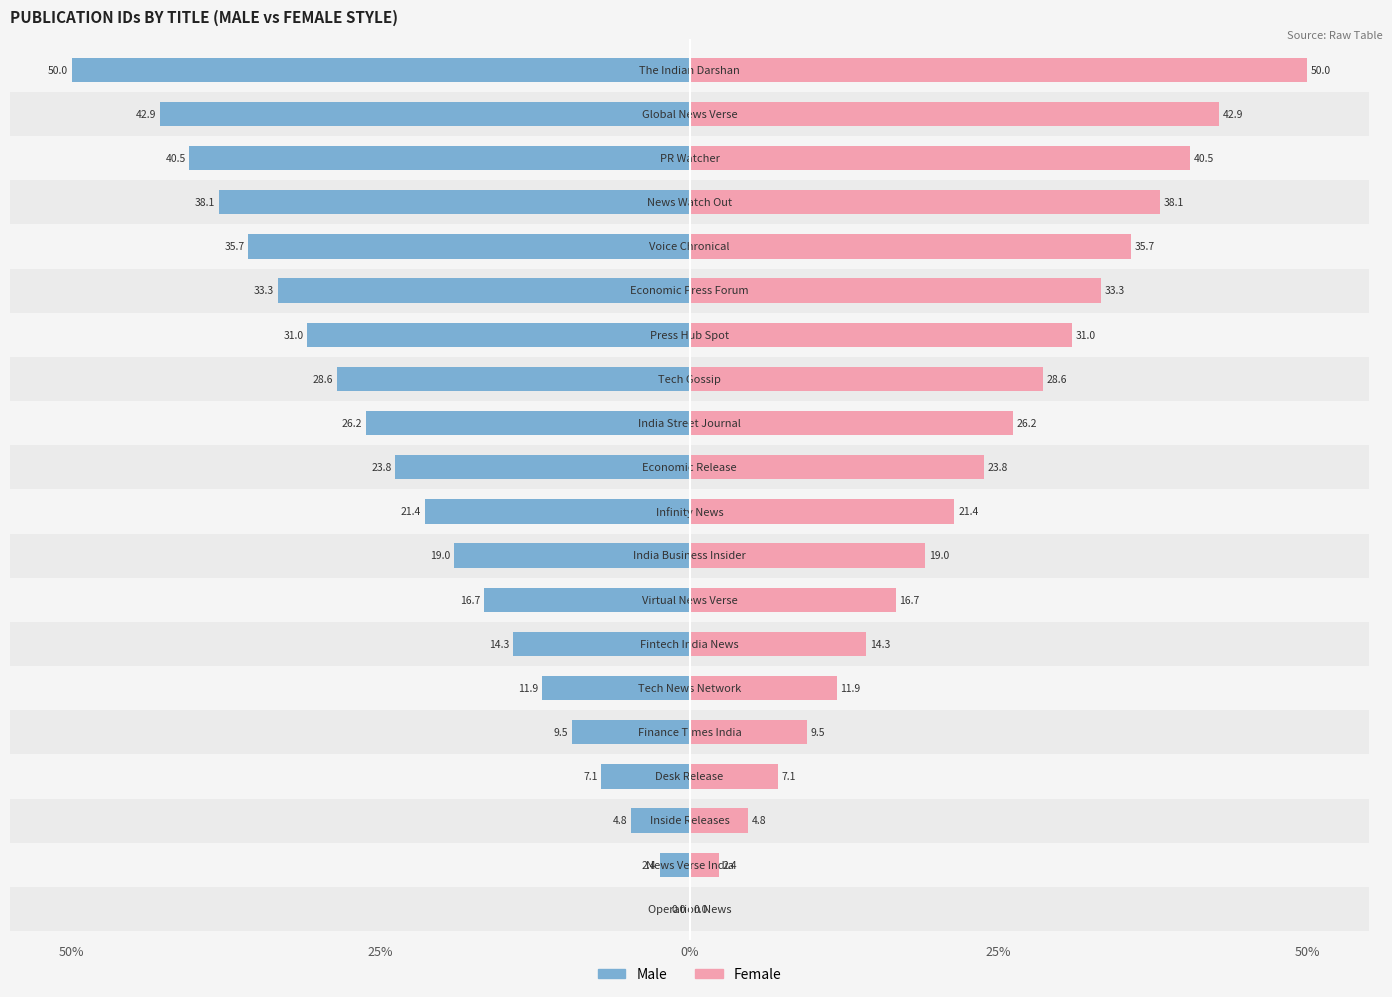

Are the bars horizontal?

Yes